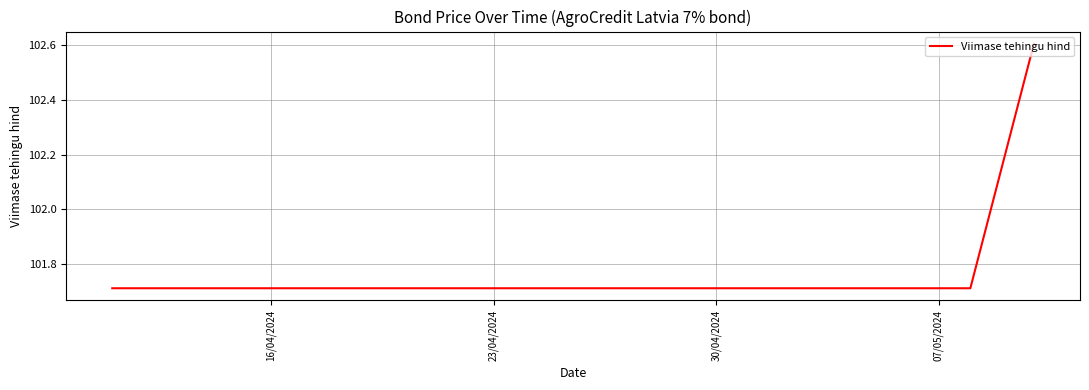

True or false: the data shows 101.7 at 07/05/2024.

True